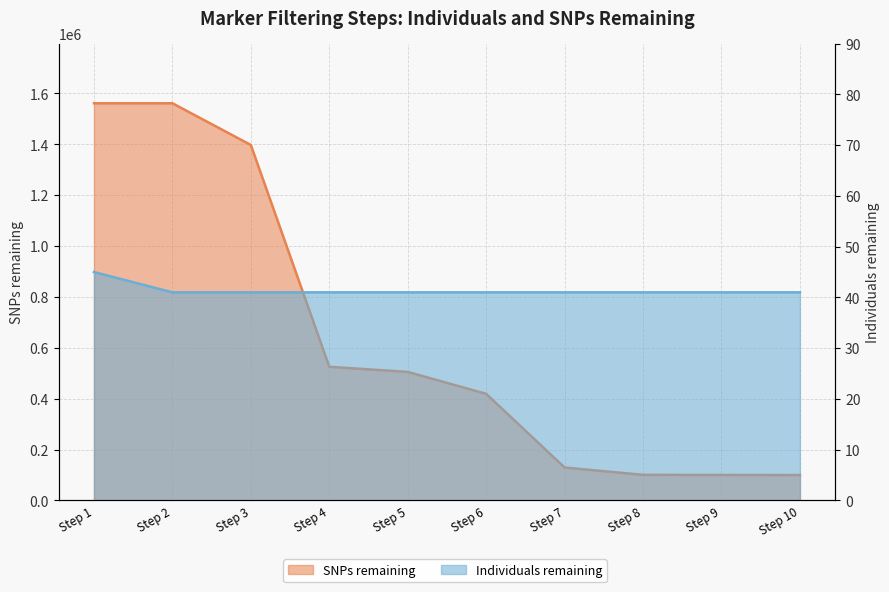

Reading left to right, extract all data points from this chart.

Individuals remaining: 45	41	41	41	41	41	41	41	41	41
SNPs remaining: 1561529	1561529	1397561	525409	505225	419018	129281	100492	100000	99636